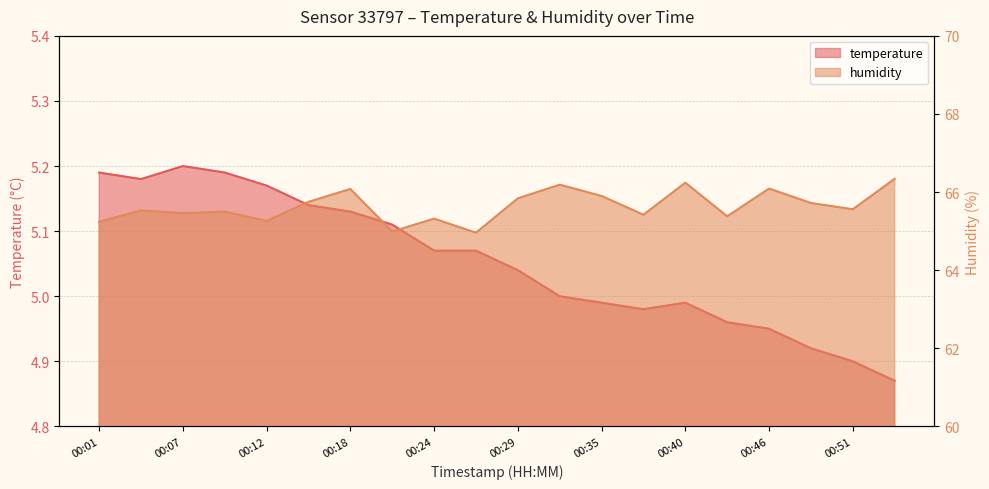

At which label does temperature first exceed 5?

00:01